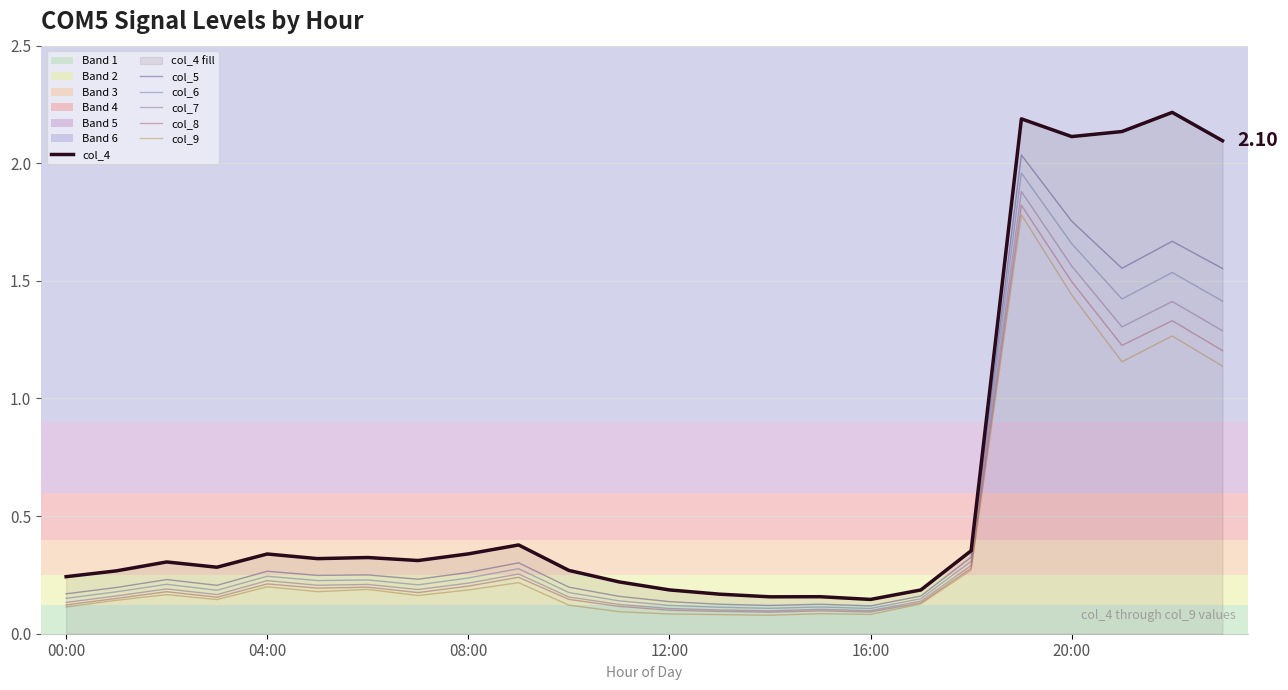

In col_5, how many points are higher than both neighbors (excluding endpoints)?

7